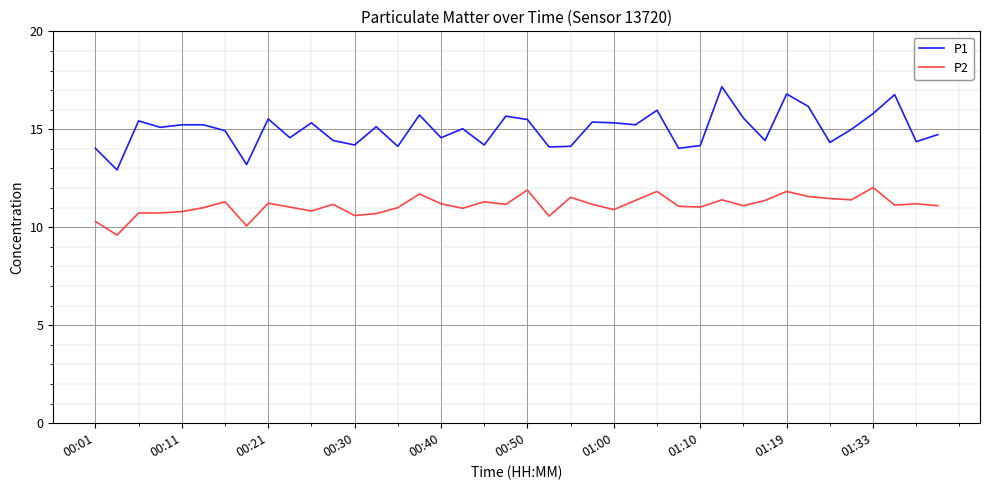

Rank the series by their average value, from lowest to highest.

P2, P1